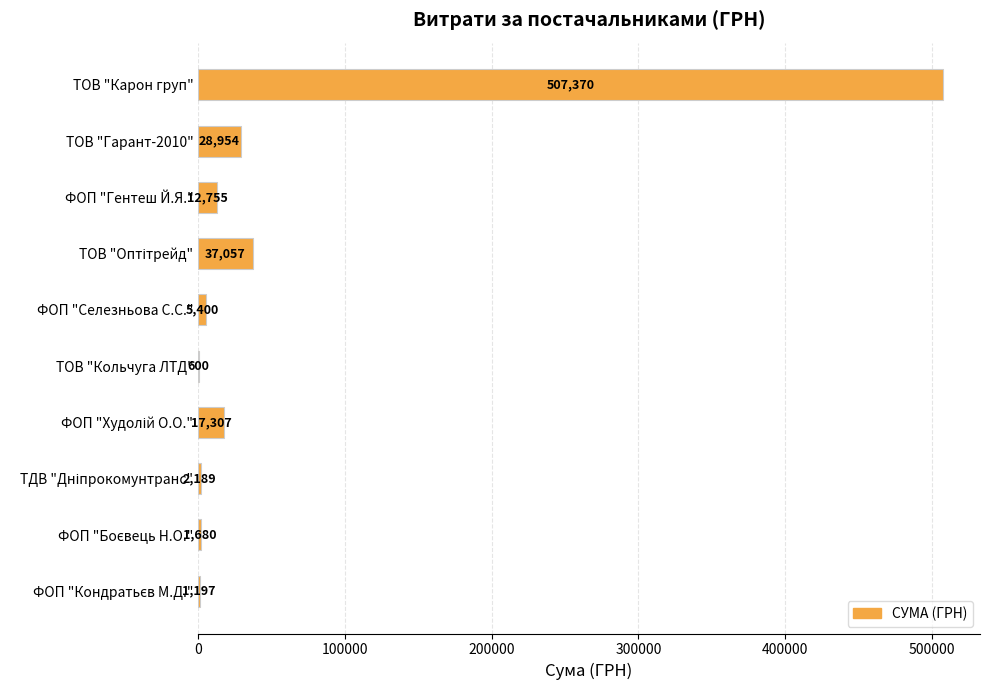

True or false: the data shows 5400.0 at ФОП "Селезньова С.С.".

True